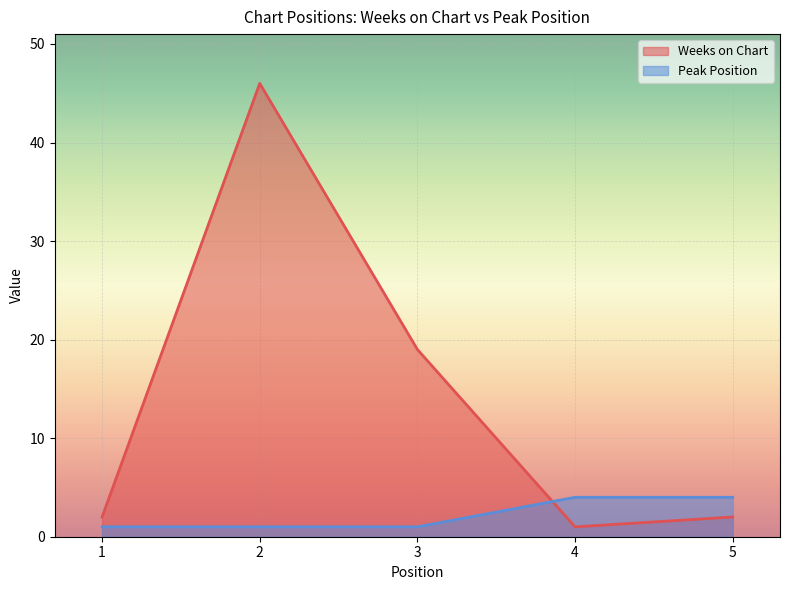

Which label corresponds to the smallest value in the chart?

4